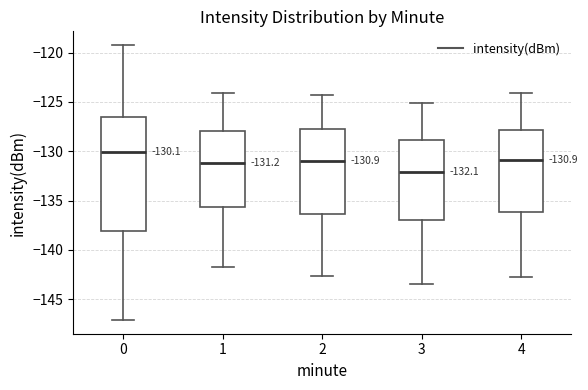

Which box is the tallest, from its lower edge to its upper edge?

0